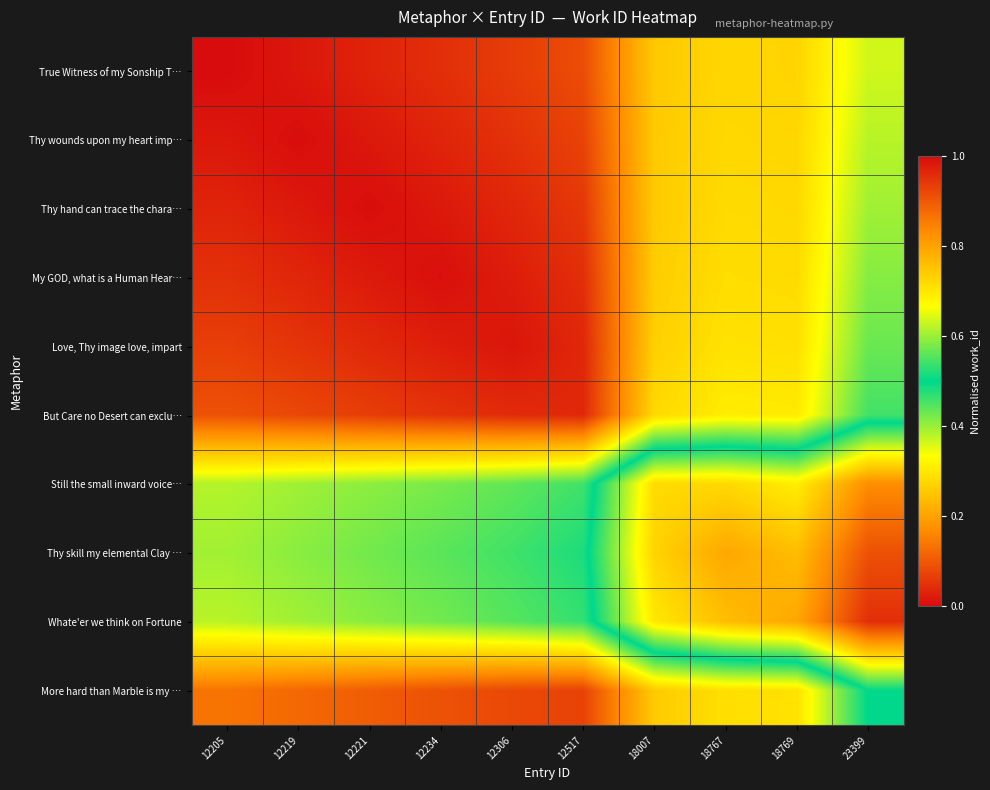

At which category is the sum across all series the highest?

23399